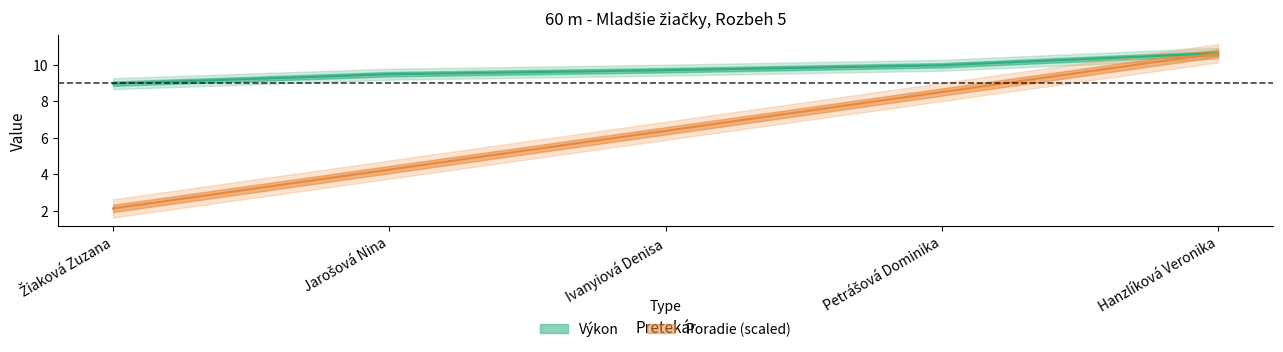

Reading left to right, transcribe all the data shown in this chart.

Poradie: Žiaková Zuzana=2.1	Jarošová Nina=4.3	Ivanyiová Denisa=6.4	Petrášová Dominika=8.5	Hanzlíková Veronika=10.6
Výkon: Žiaková Zuzana=9.0	Jarošová Nina=9.5	Ivanyiová Denisa=9.7	Petrášová Dominika=10.0	Hanzlíková Veronika=10.6